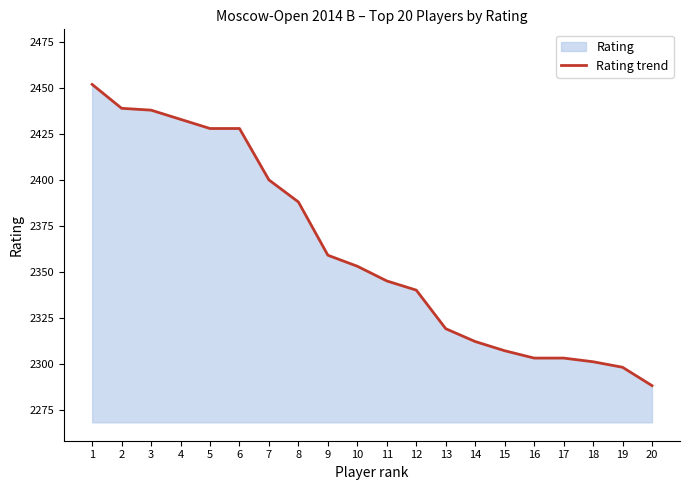

What is the value of the 13th point from the left?

2319